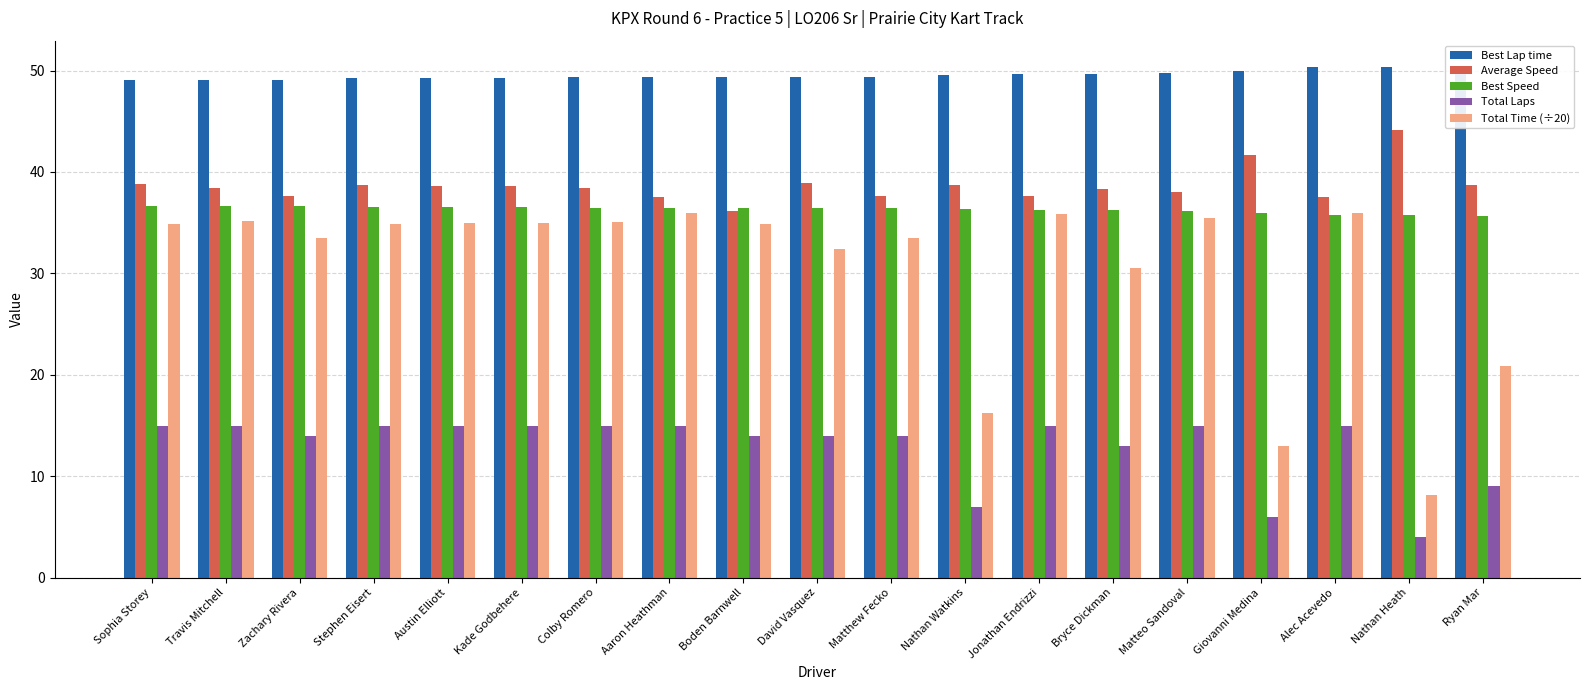

Between Nathan Watkins and Matteo Sandoval, which series saw the biggest shift?

Total Time (÷20)